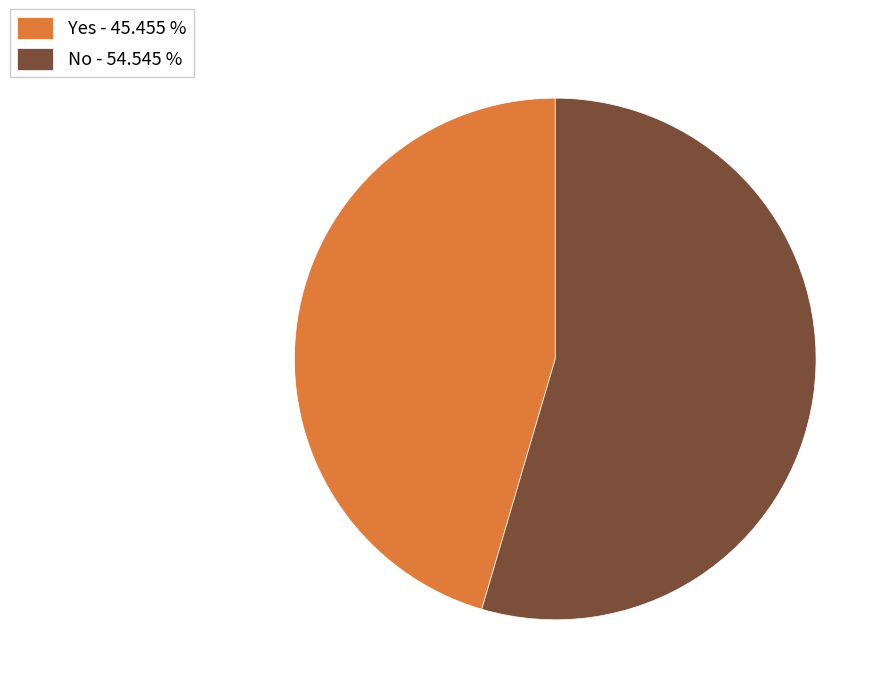

True or false: Yes accounts for 45% of the total.

True